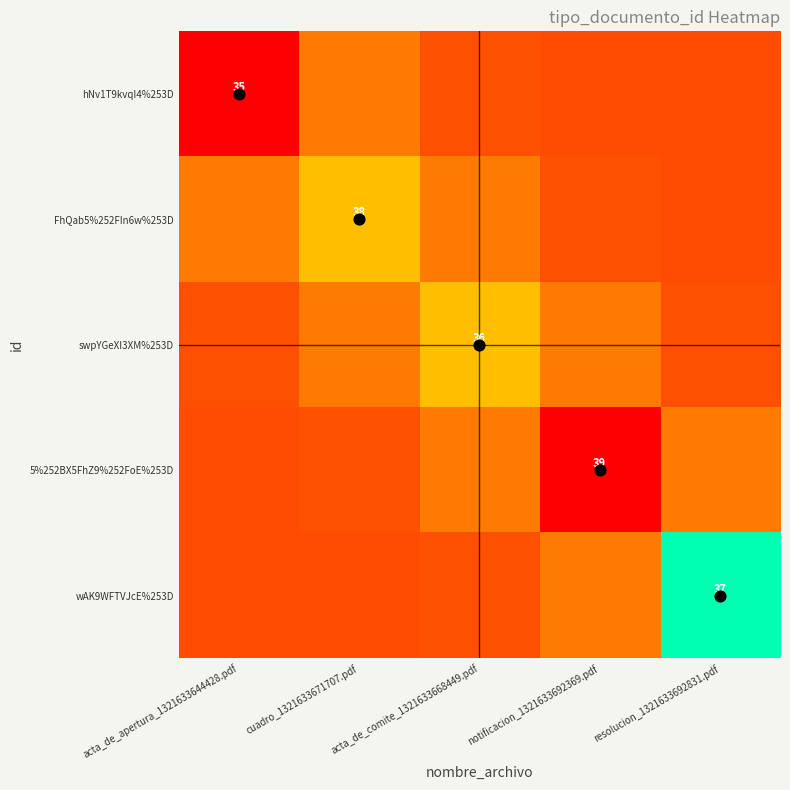

The swpYGeXI3XM%253D series shows 0.4 at acta_de_comite_1321633668449.pdf. True or false?

False